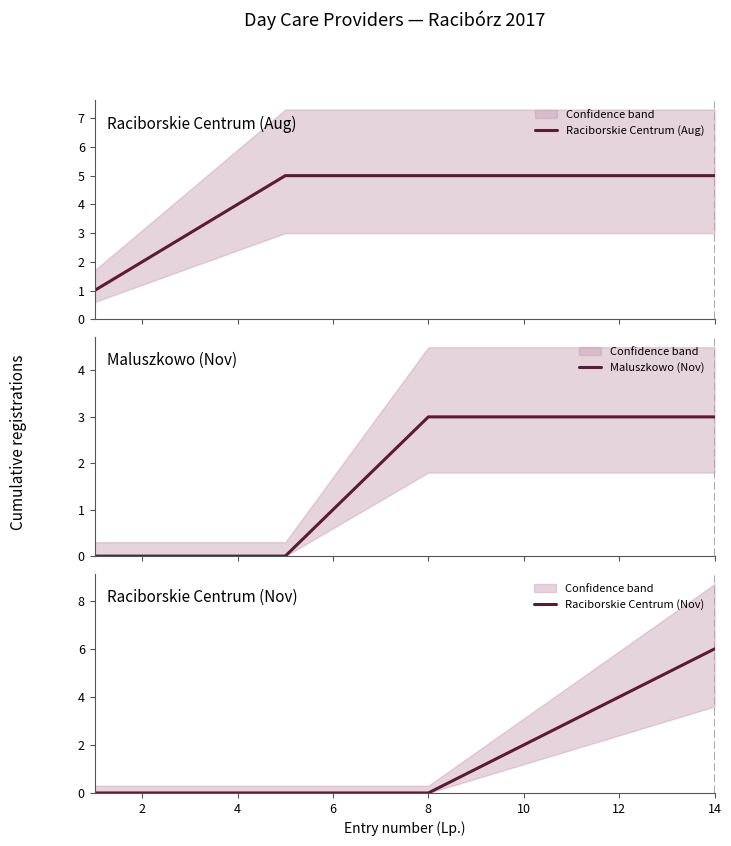

What is the highest value of the Maluszkowo (Nov) series?

3